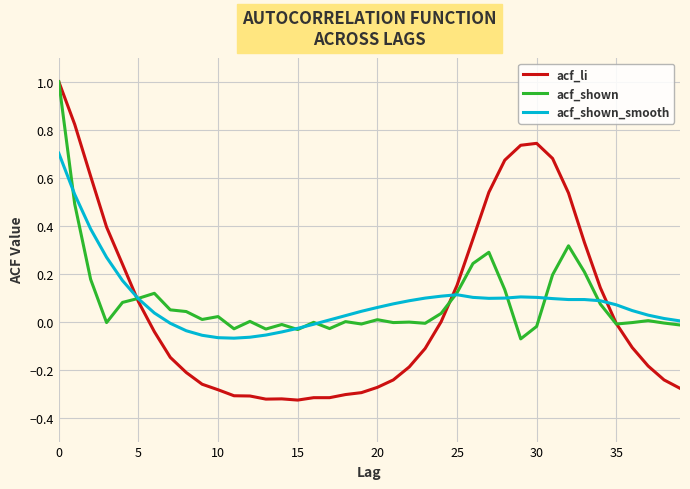

Which series has the largest range (max minus min)?

acf_li